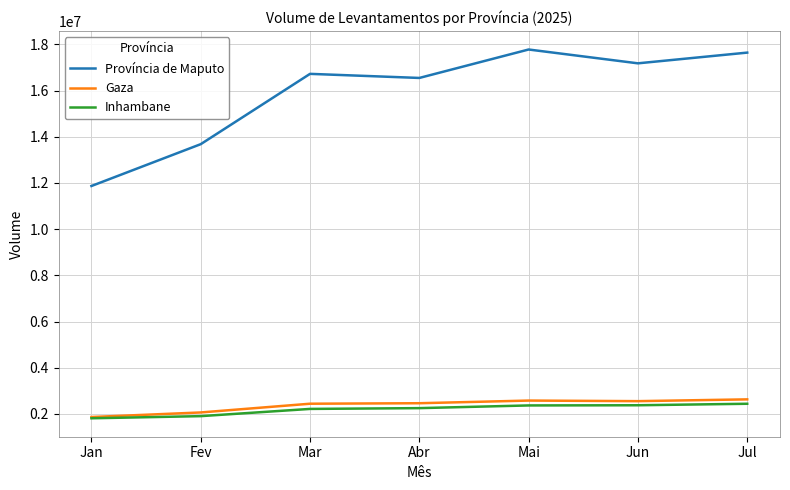

What is the minimum value shown in the chart?

1813585